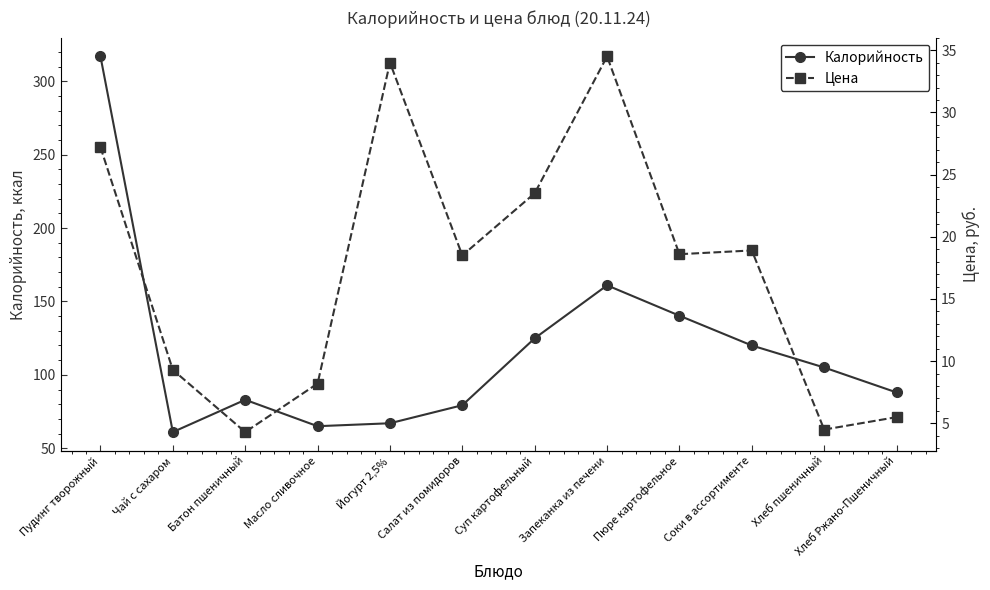

Reading left to right, extract all data points from this chart.

Калорийность: Пудинг творожный=317.0	Чай с сахаром=61.0	Батон пшеничный=83.0	Масло сливочное=65.0	Йогурт 2,5%=67.0	Салат из помидоров=79.3	Суп картофельный=124.9	Запеканка из печени=161.0	Пюре картофельное=140.3	Соки в ассортименте=120.0	Хлеб пшеничный=105.0	Хлеб Ржано-Пшеничный=88.0
Цена: Пудинг творожный=27.2	Чай с сахаром=9.3	Батон пшеничный=4.3	Масло сливочное=8.2	Йогурт 2,5%=34.0	Салат из помидоров=18.5	Суп картофельный=23.5	Запеканка из печени=34.5	Пюре картофельное=18.6	Соки в ассортименте=18.9	Хлеб пшеничный=4.5	Хлеб Ржано-Пшеничный=5.5